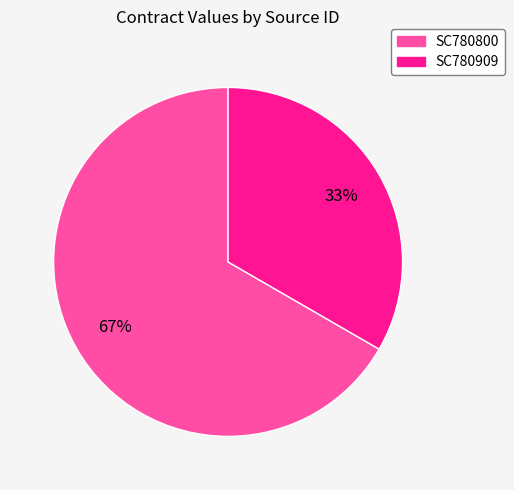

Is there any slice that represents more than half of the pie?

Yes